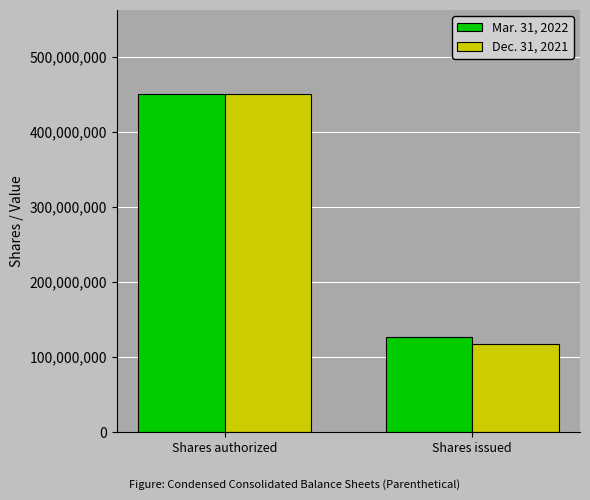

Is it true that Mar. 31, 2022 equals 174328645 at Shares issued?

False